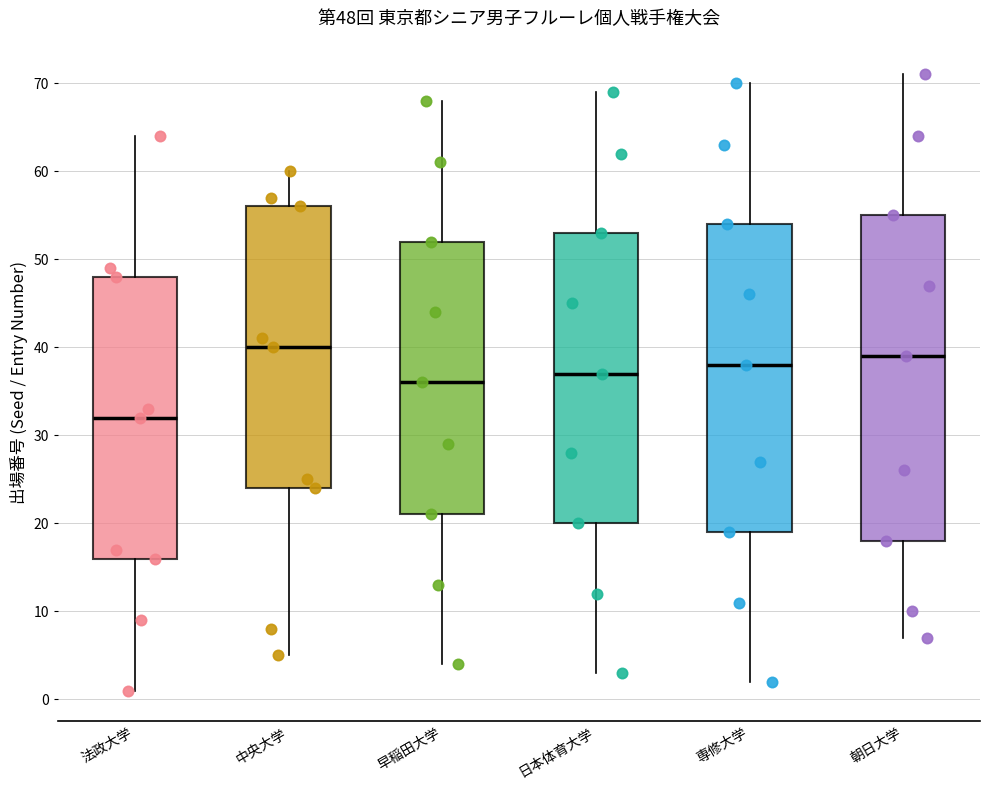

Comparing the boxes themselves (not the whiskers), which one is the tallest?

朝日大学